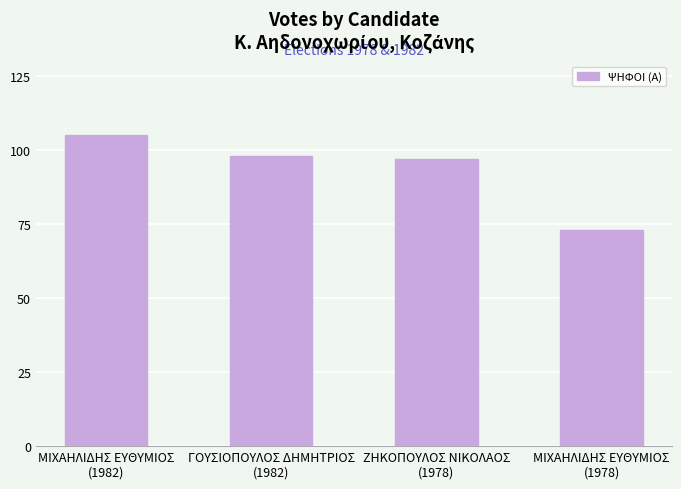

How many categories are shown in the chart?

4